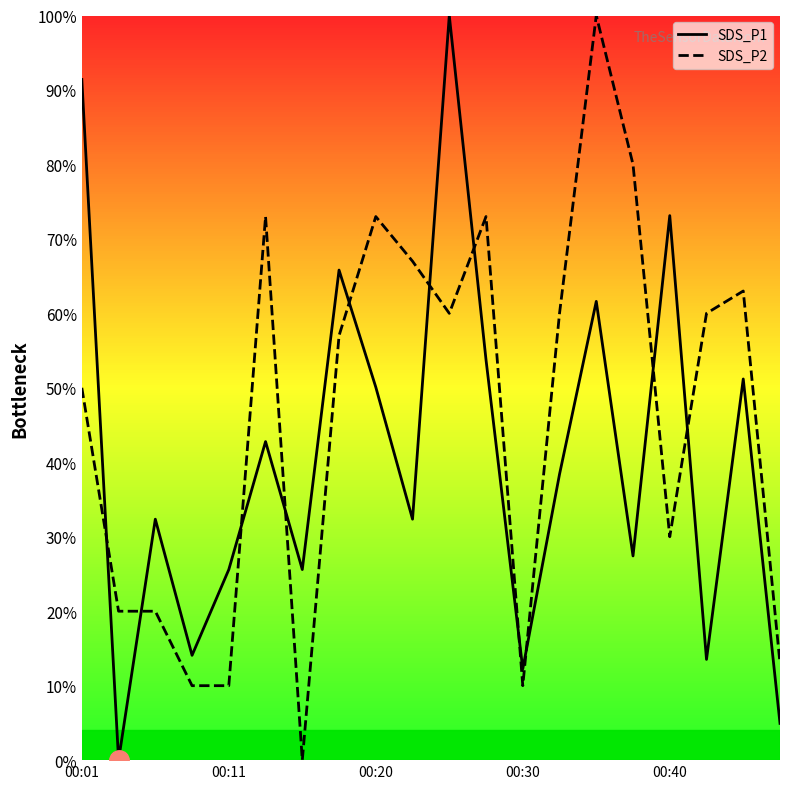

How many times do SDS_P1 and SDS_P2 cross each other?

11